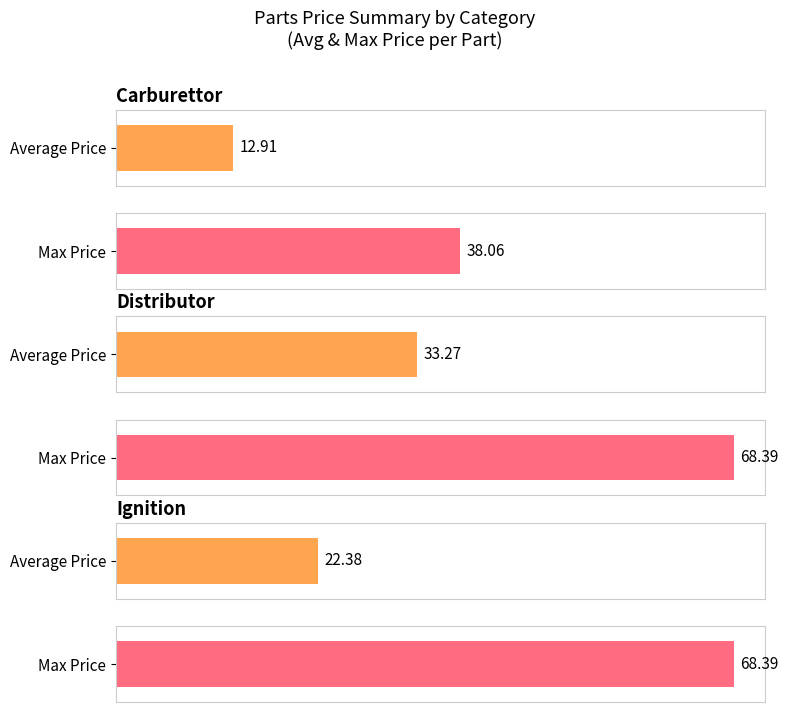

How many bars are there in each group?

2